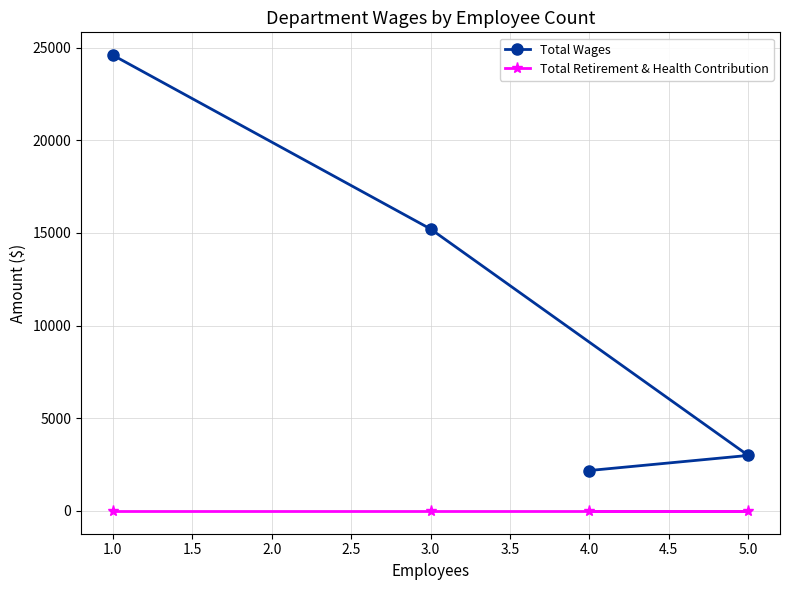

How many lines are shown in the chart?

2